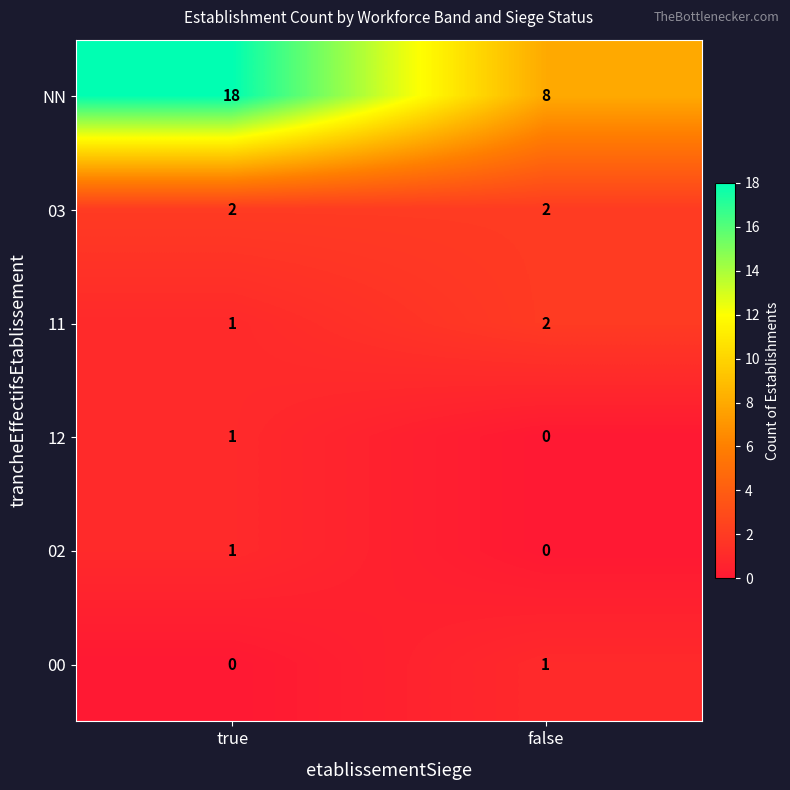

How many data points does each series have?

2